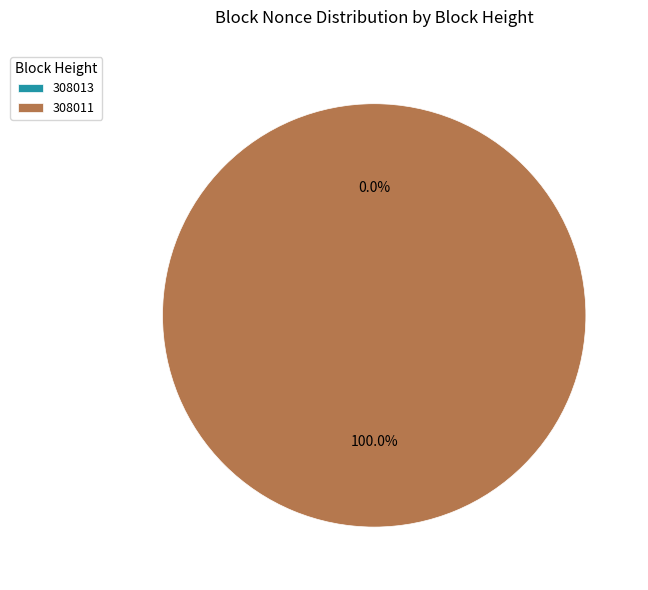

Does any single category account for the majority?

Yes